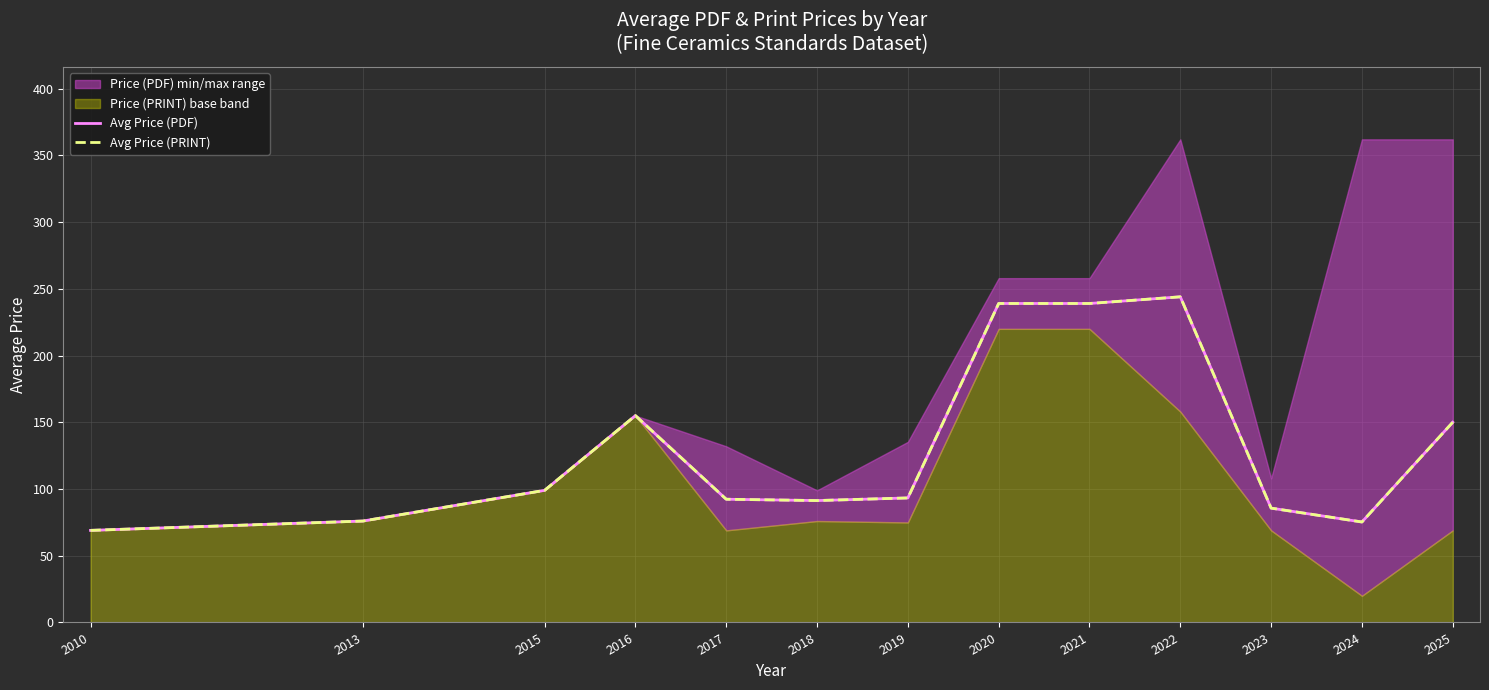

Which series has the largest total across all categories?

Avg Price (PDF)